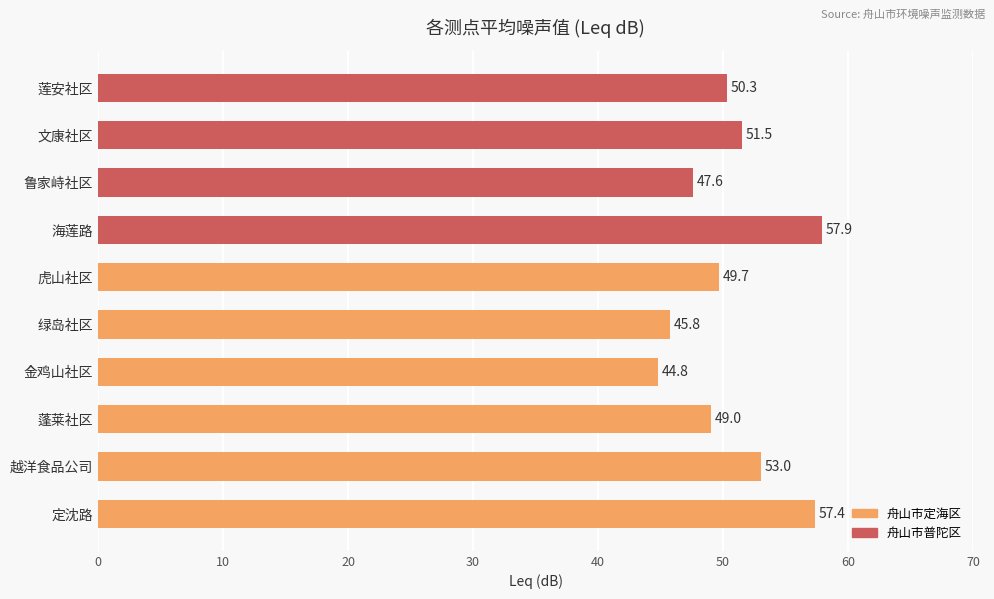

The chart shows a value of 101.7 at 定沈路. True or false?

False